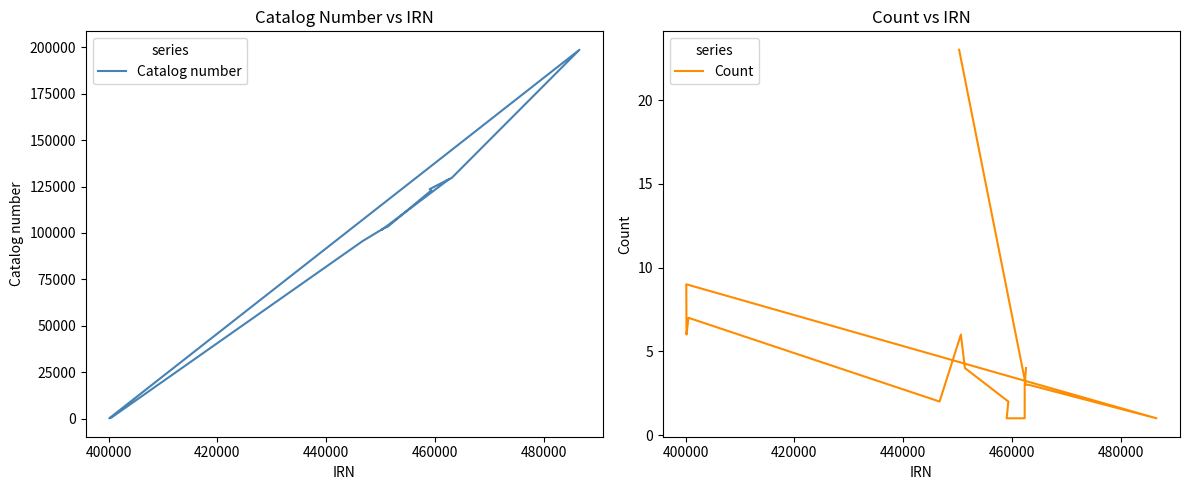

Count the number of categories in the chart.

15